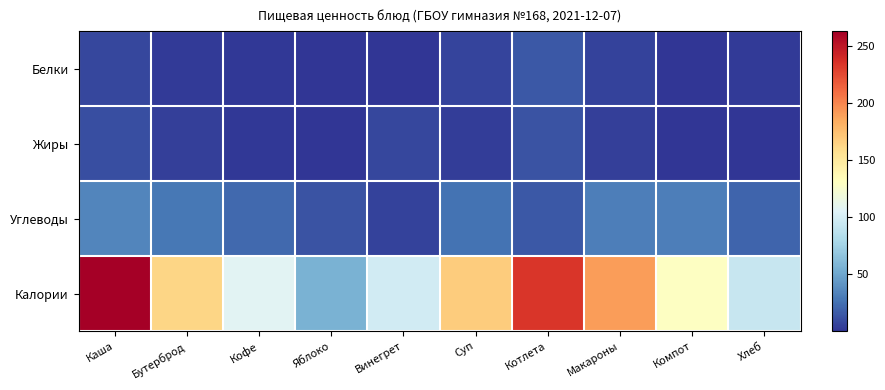

What is the spread (max minus min) of values at Компот?

129.9